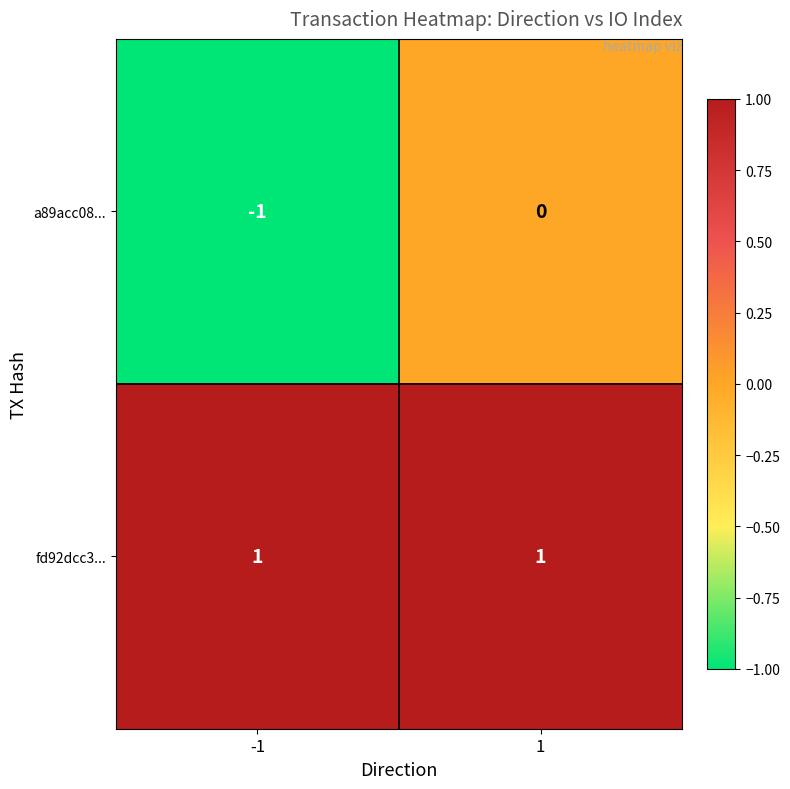

True or false: fd92dcc3... has a value of 2 at 1.

False